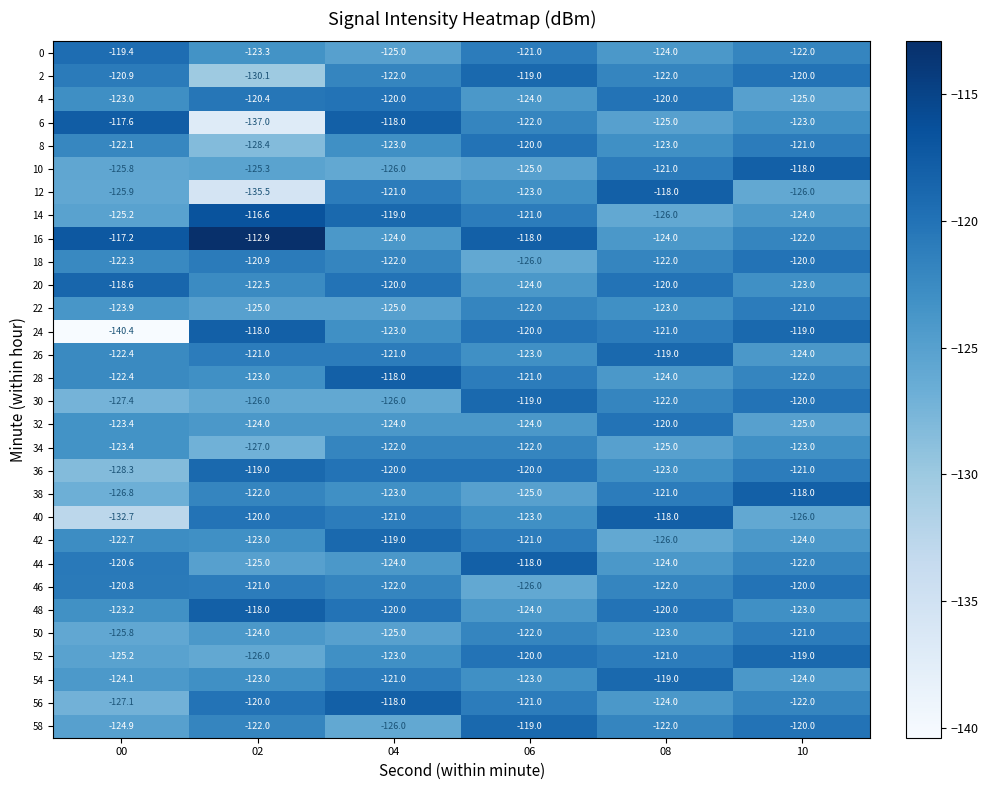

Is it true that 2 equals -73.2 at 10?

False